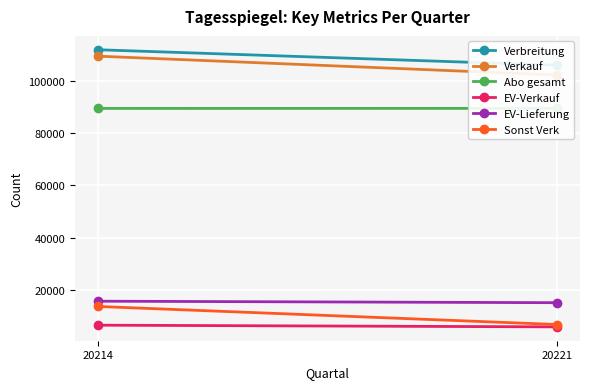

What is the difference between the highest and lowest values at 20214?

105569